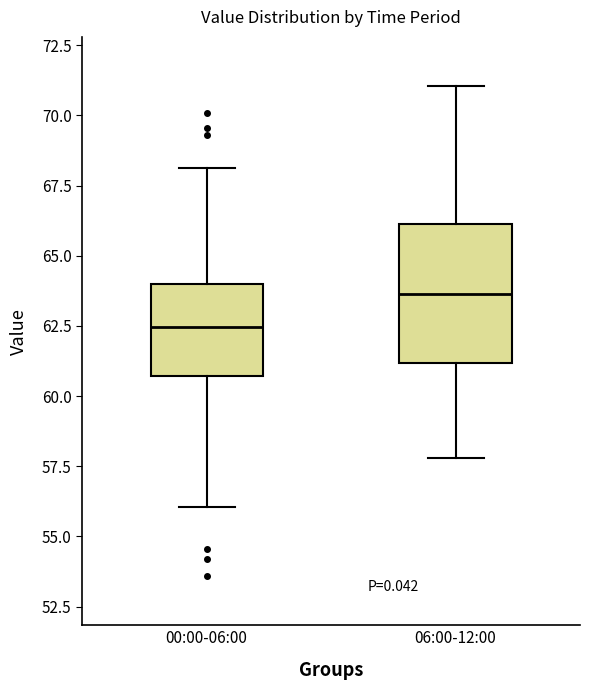

Reading left to right, transcribe this box plot: for each box, give where its median line is, the range the box spans, and where its two whiskers end, as read against the y-axis. The values are not printed on the chart, so give them approximately, as read against the axis.

00:00-06:00: median 62.5, box 60.5 to 64.0, whiskers 56.0 to 68.0
06:00-12:00: median 63.5, box 61.0 to 66.0, whiskers 58.0 to 71.0